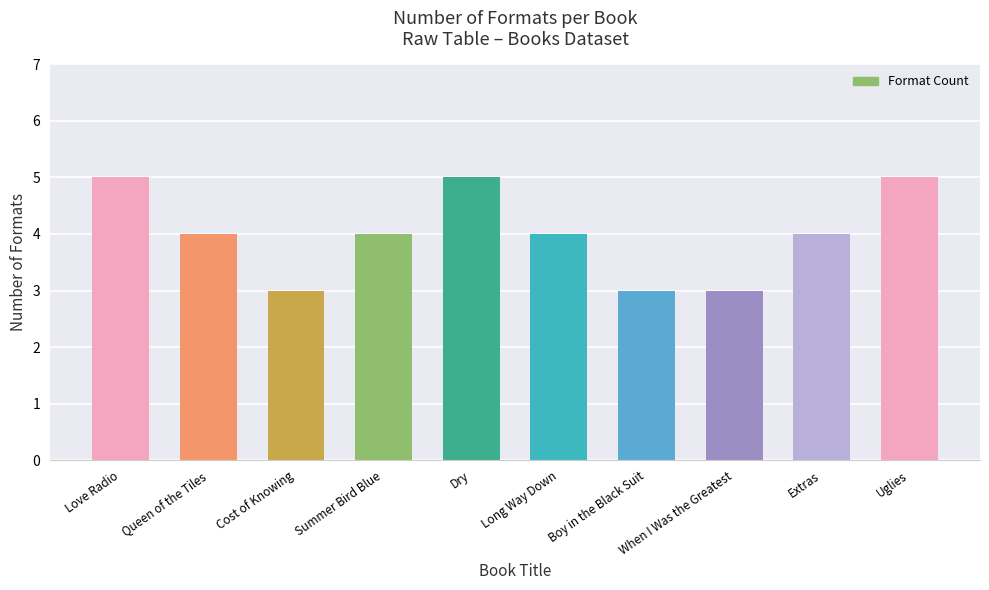

What is the label of the 1st bar from the left?

Love Radio